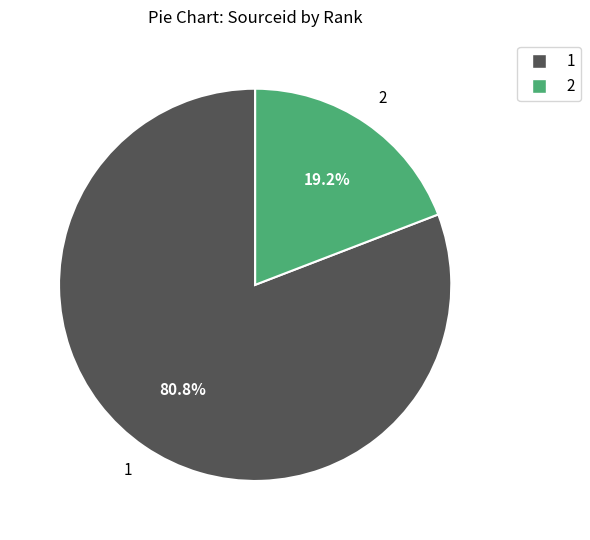

What percentage is the 1 slice, to the nearest percent?

81%